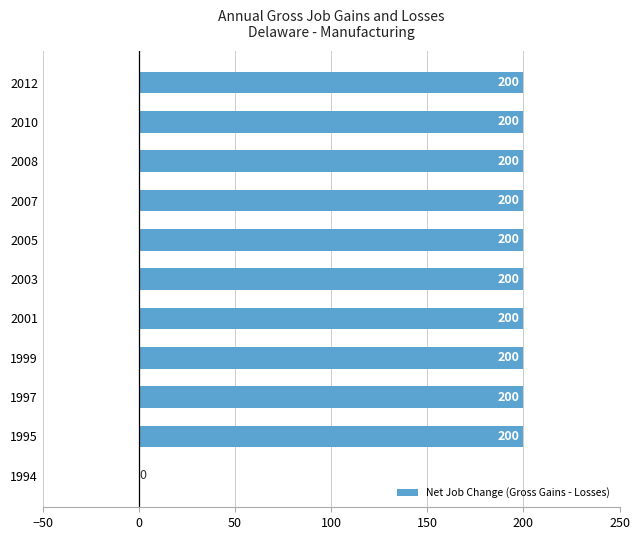

The value at 2007 is 126. True or false?

False